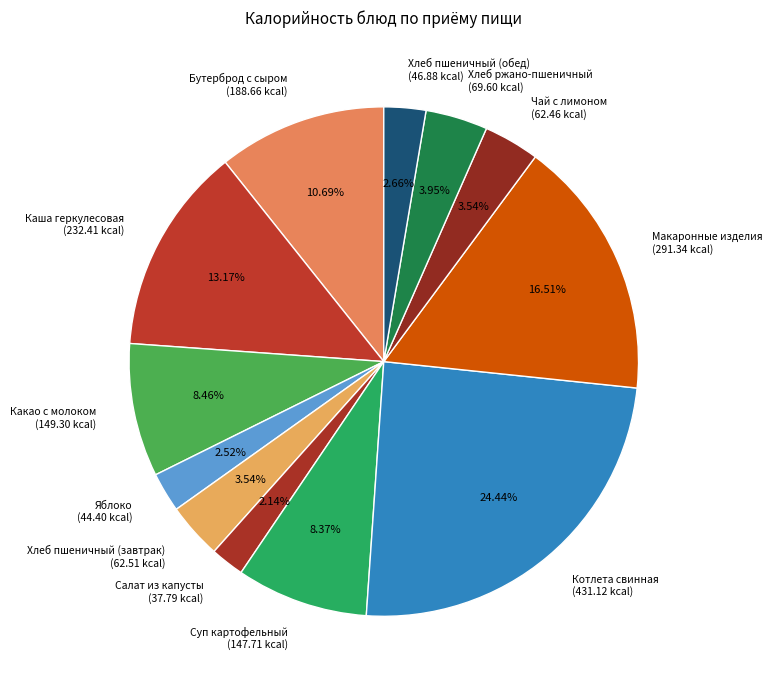

To the nearest percent, what is the average slice percentage?

8%